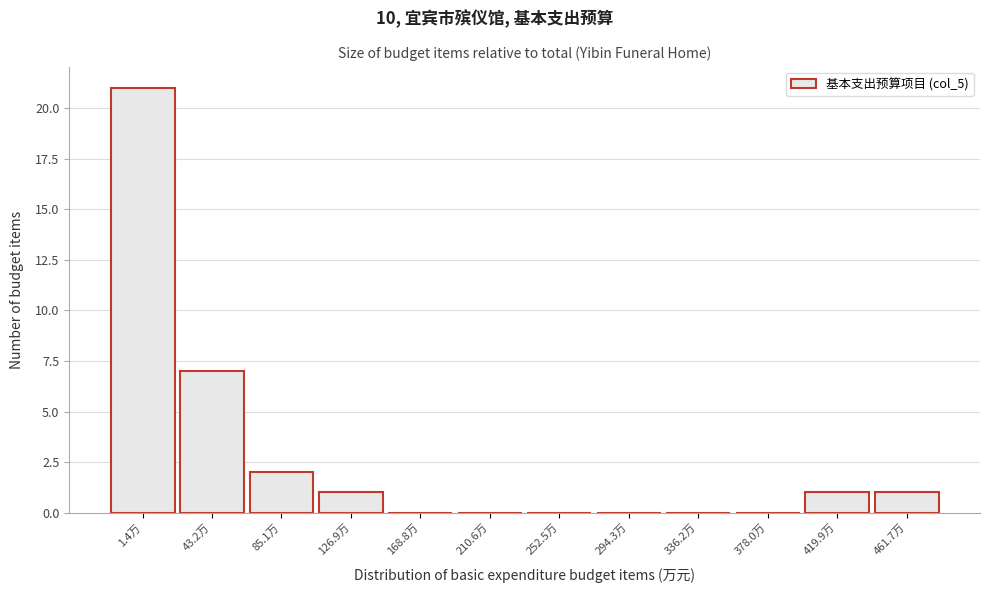

Reading left to right, list all the values displayed in this chart.

1.4万=21	43.2万=7	85.1万=2	126.9万=1	168.8万=0	210.6万=0	252.5万=0	294.3万=0	336.2万=0	378.0万=0	419.9万=1	461.7万=1